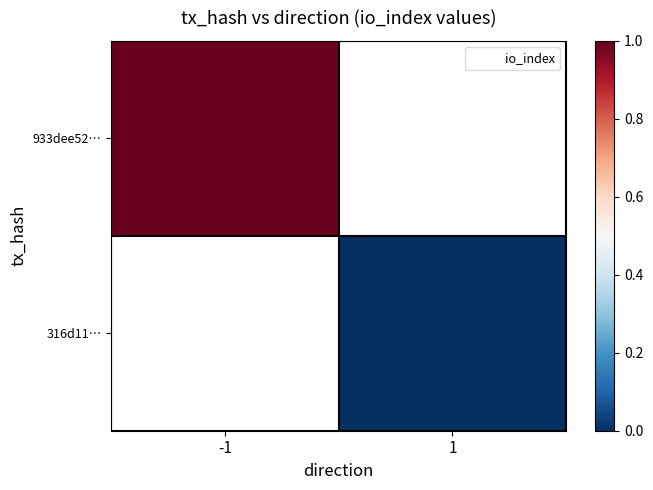

Which series has the largest range (max minus min)?

933dee52…